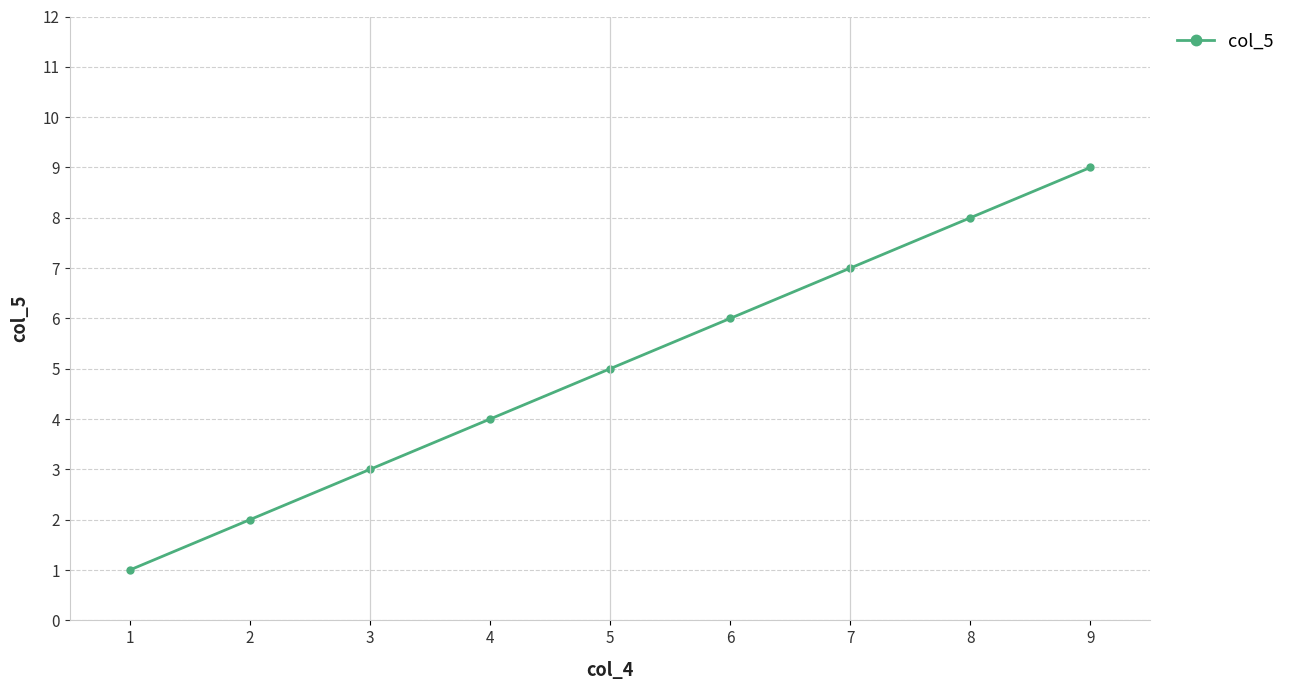

Between 8 and 5, which is larger?

8